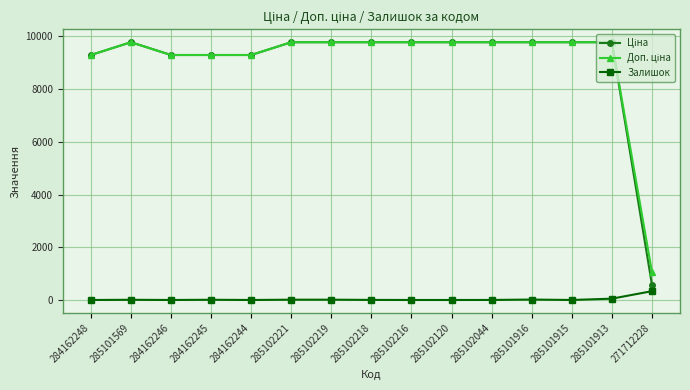

At how many categories does at least one series exceed 5522?

14